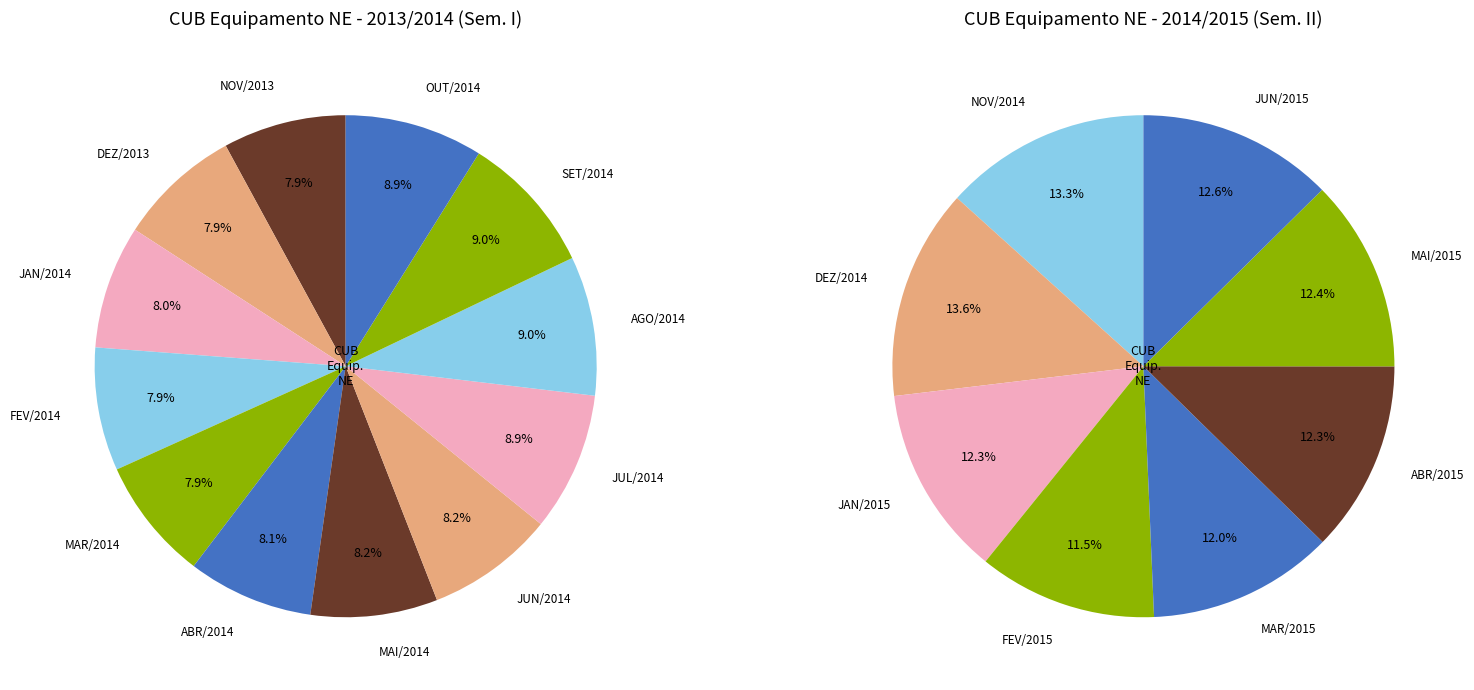

Do OUT/2014 and NOV/2013 together represent more than half of the pie?

No